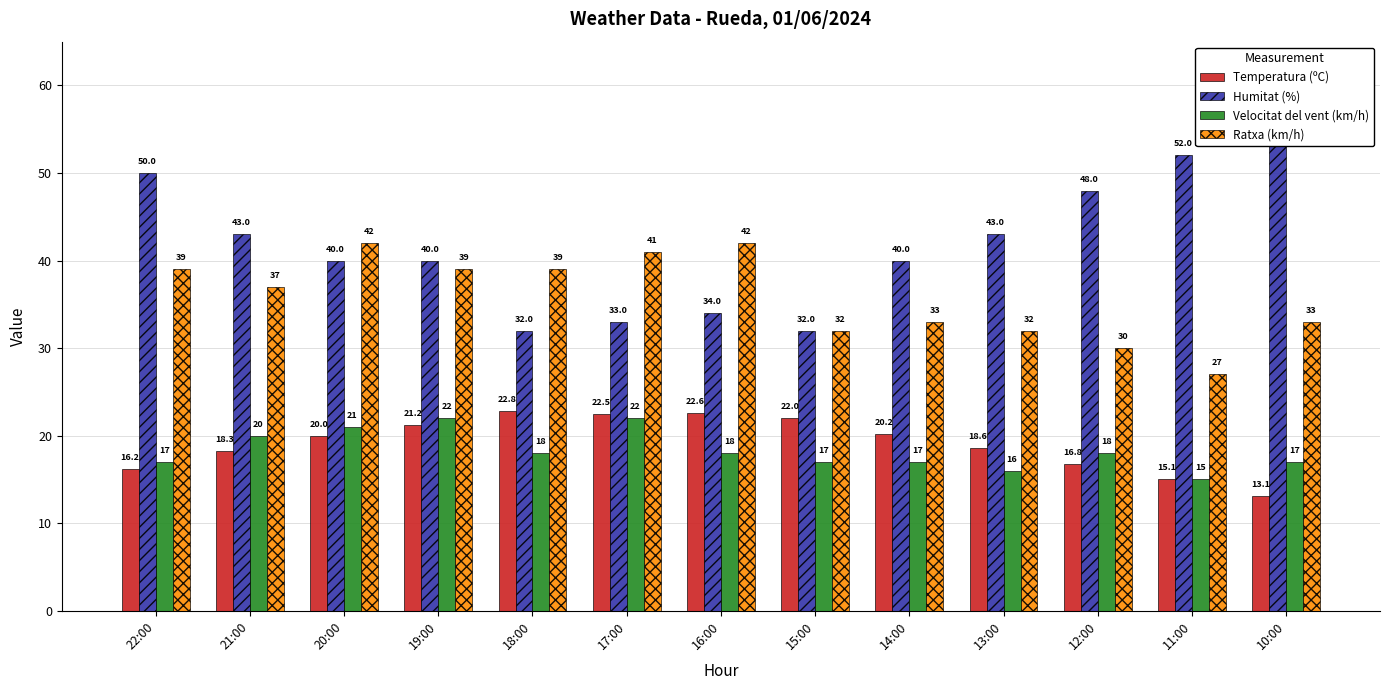

What are all the series names shown in the legend?

Temperatura (ºC), Humitat (%), Velocitat del vent (km/h), Ratxa (km/h)